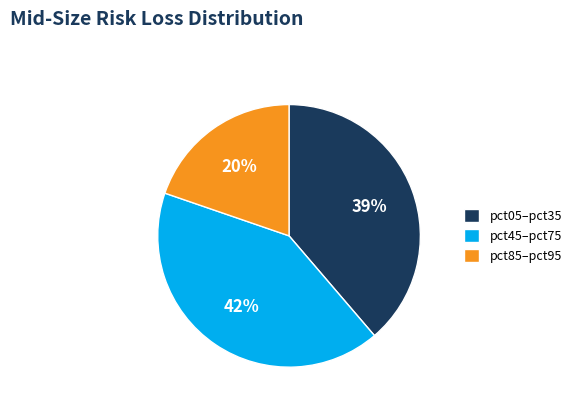

To the nearest percent, what portion does pct45–pct75 represent?

42%